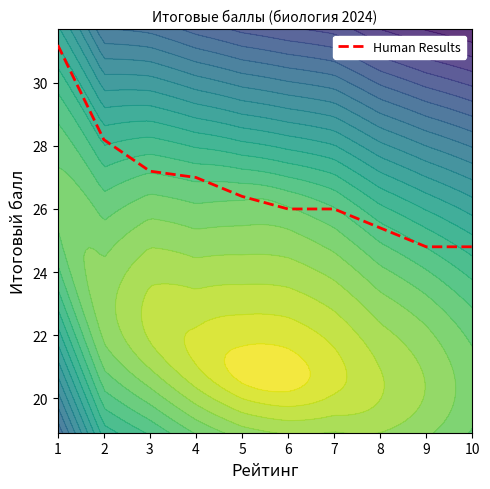

Which has a higher value, 7 or 5?

5